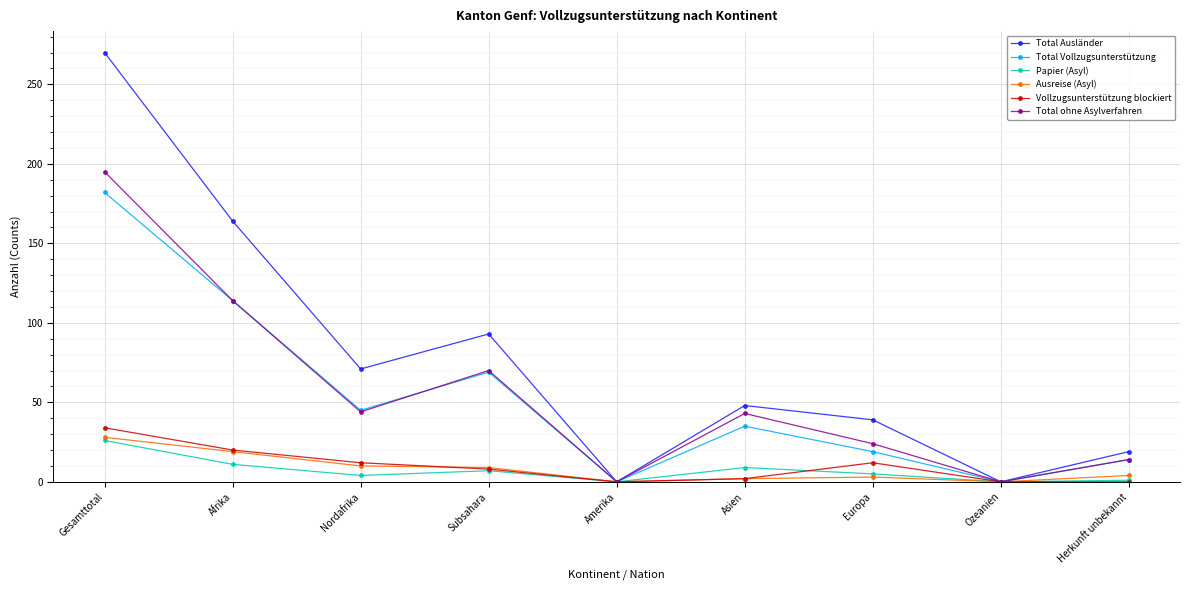

What is the greatest value displayed?

270